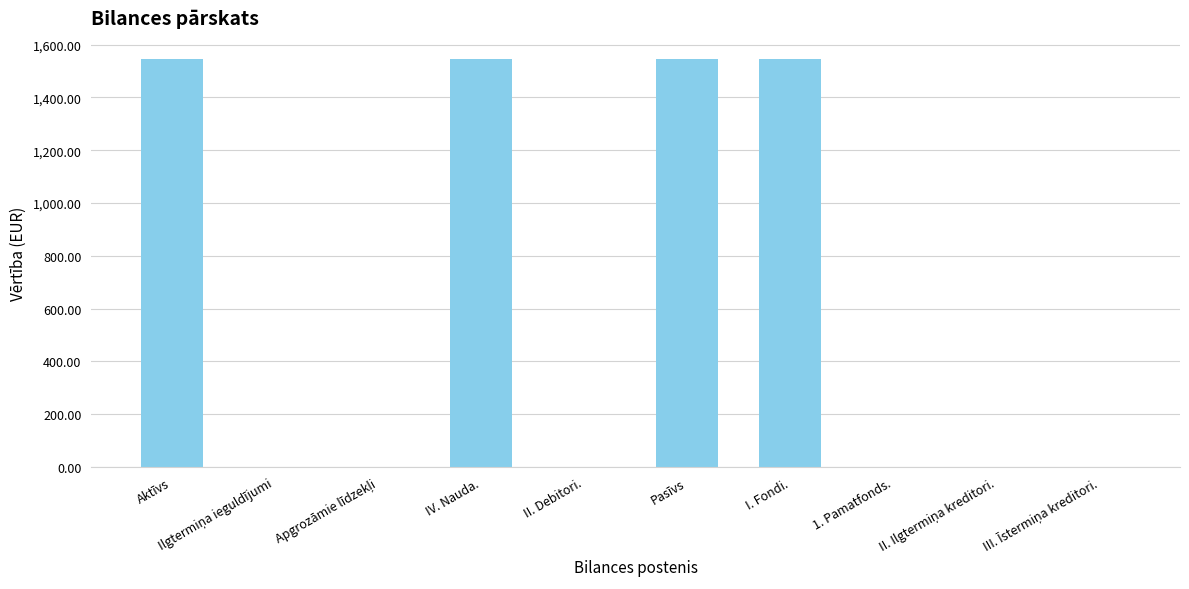

What is the maximum value shown in the chart?

1546.7